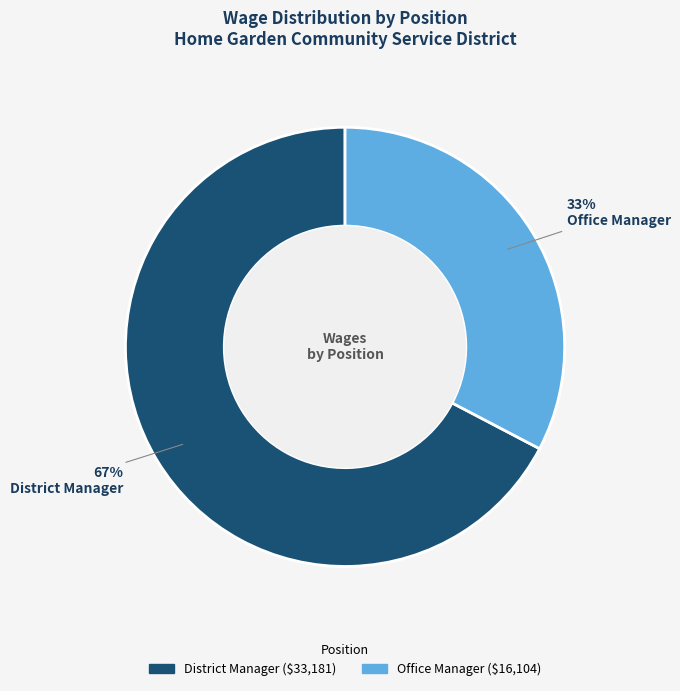

Which slice is the largest?

District Manager